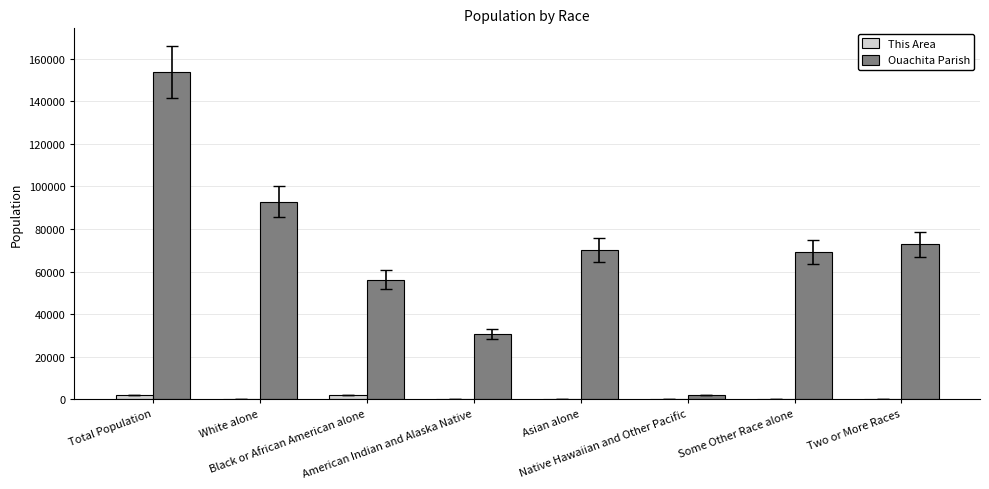

The Ouachita Parish series shows 56216 at Black or African American alone. True or false?

True